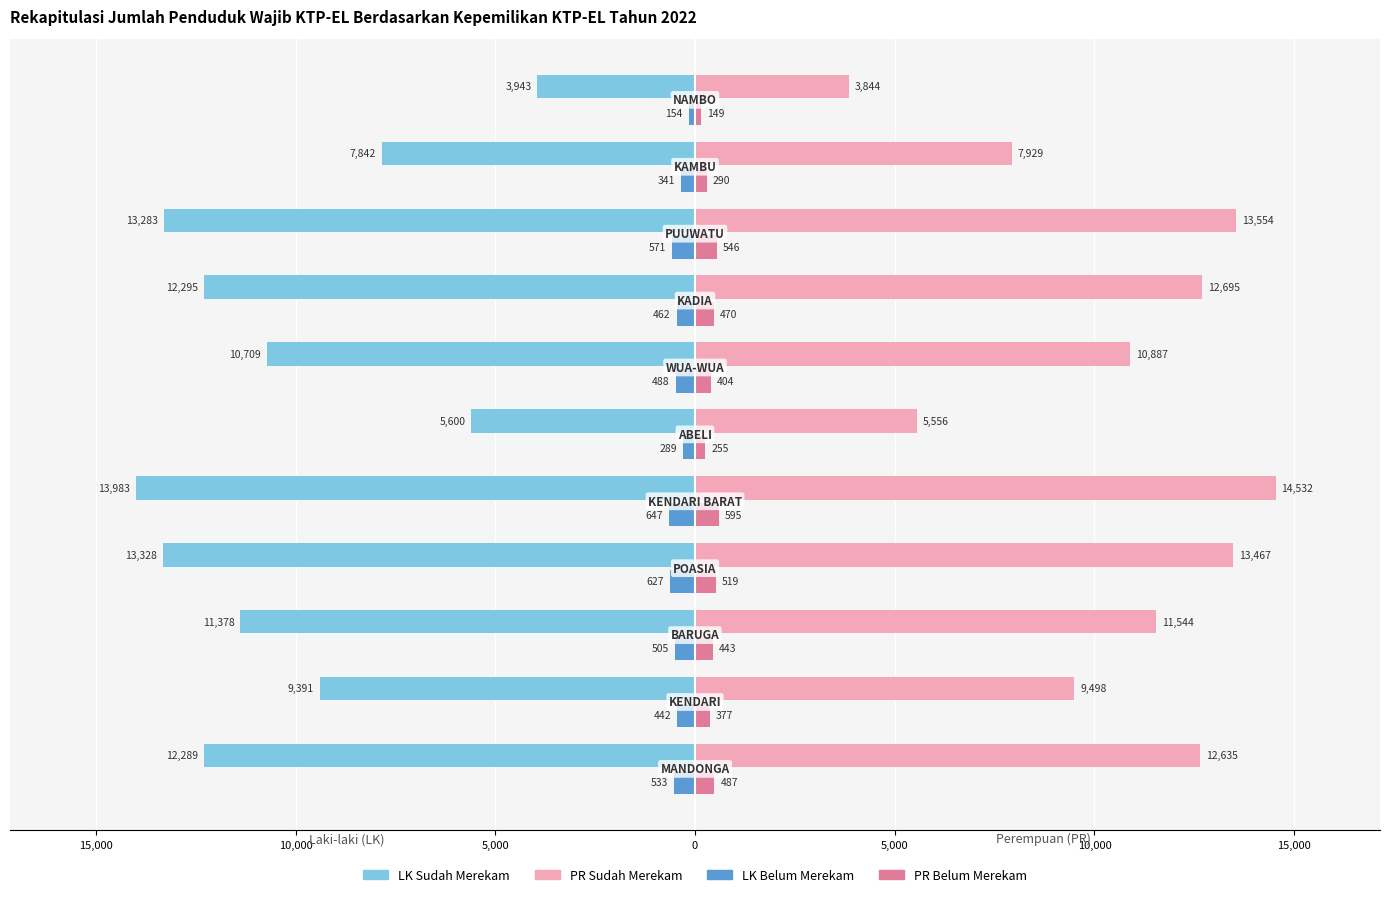

Reading left to right, transcribe all the data shown in this chart.

LK Sudah Merekam: -12289	-9391	-11378	-13328	-13983	-5600	-10709	-12295	-13283	-7842	-3943
PR Sudah Merekam: 12635	9498	11544	13467	14532	5556	10887	12695	13554	7929	3844
LK Belum Merekam: -533	-442	-505	-627	-647	-289	-488	-462	-571	-341	-154
PR Belum Merekam: 487	377	443	519	595	255	404	470	546	290	149